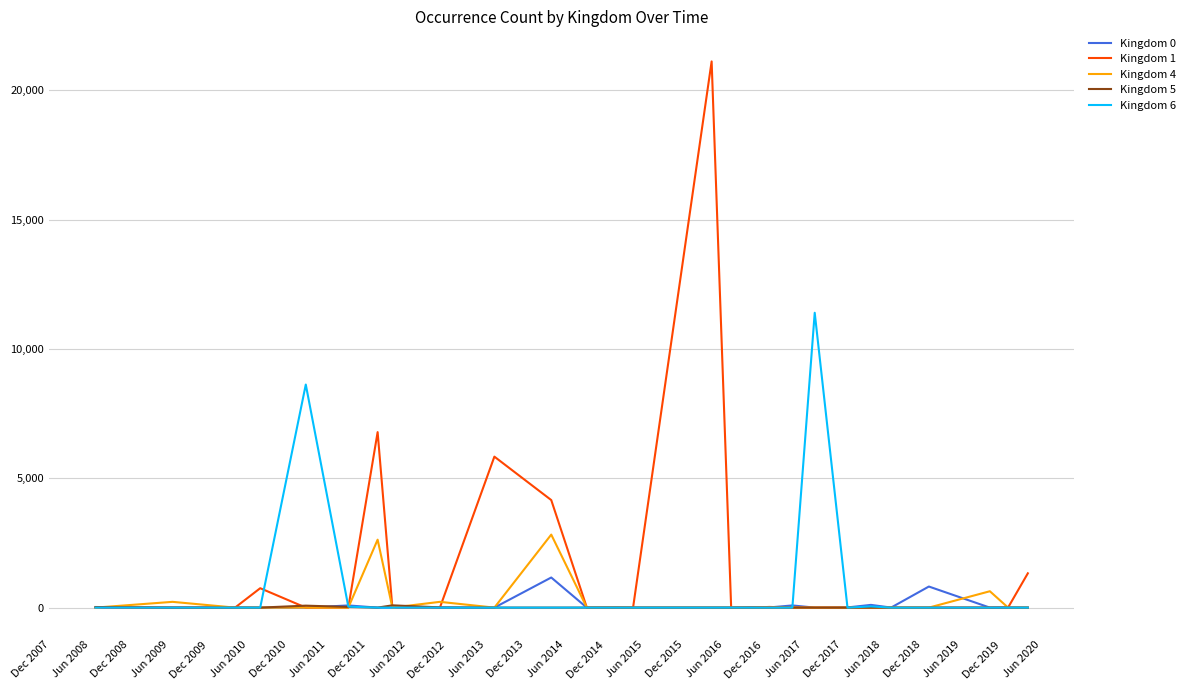

Which series has the largest range (max minus min)?

Kingdom 1